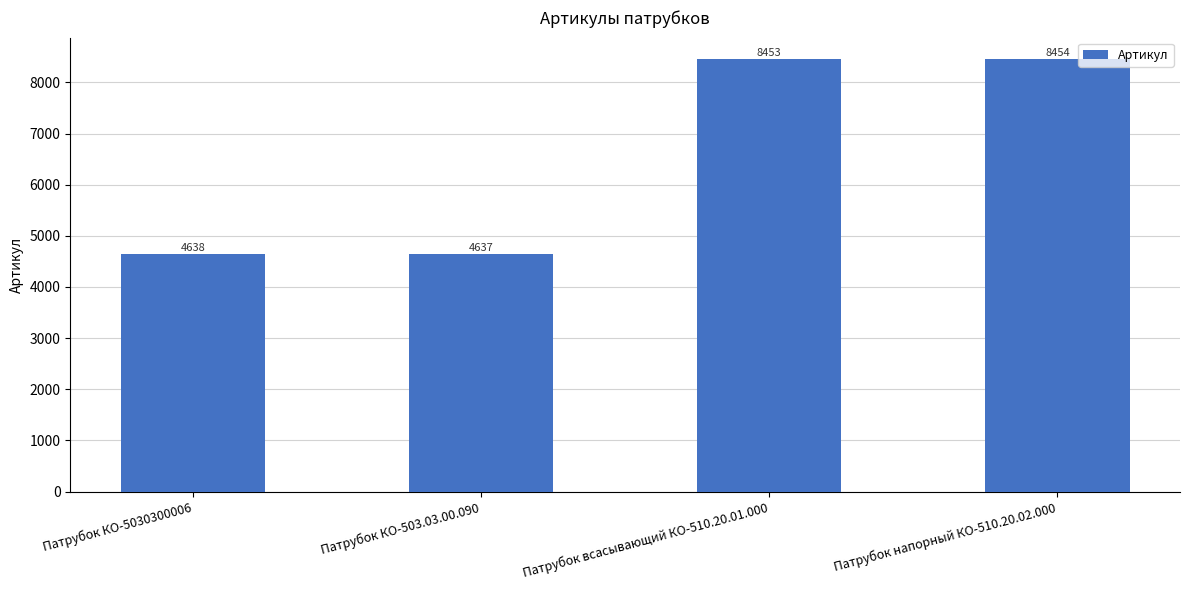

True or false: the data shows 2871 at Патрубок КО-5030300006.

False